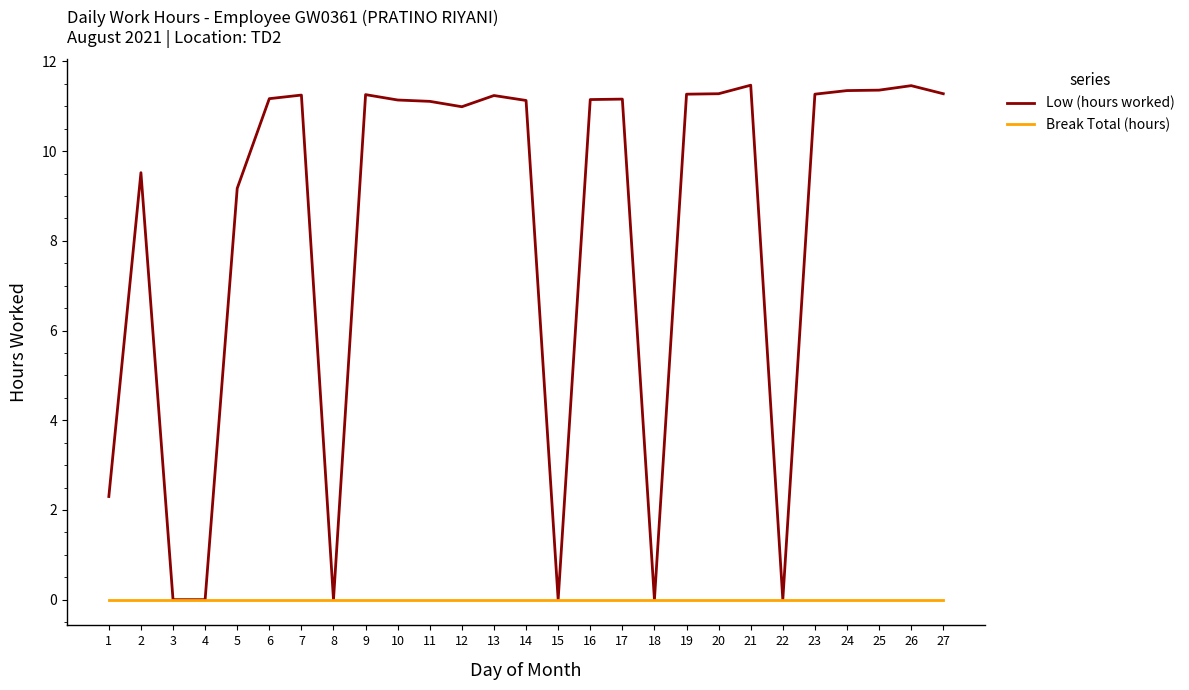

The Break Total (hours) series shows 0.0 at 1. True or false?

True